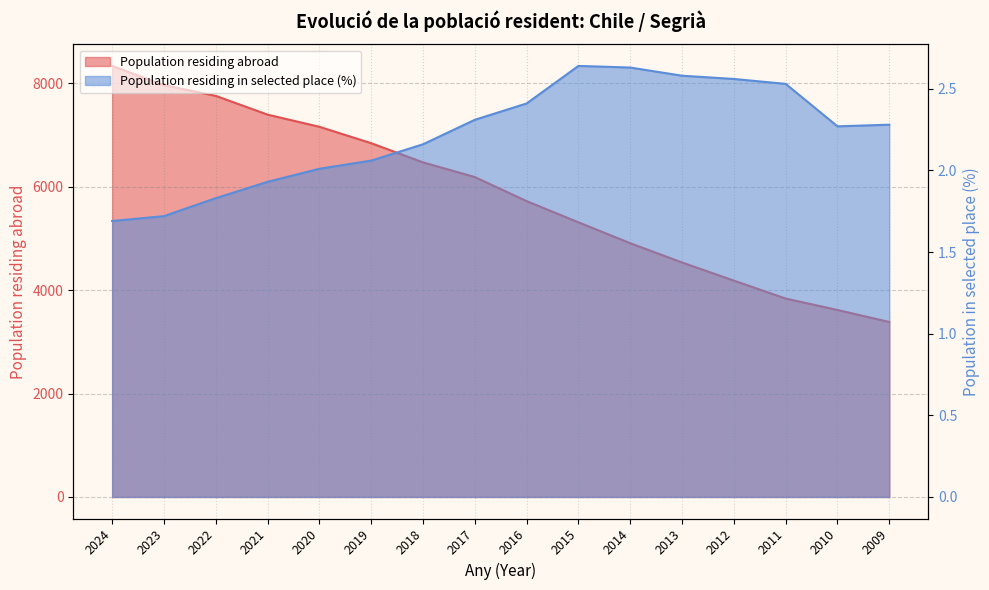

How many interior local valleys does the Population residing in selected place (%) series have?

1